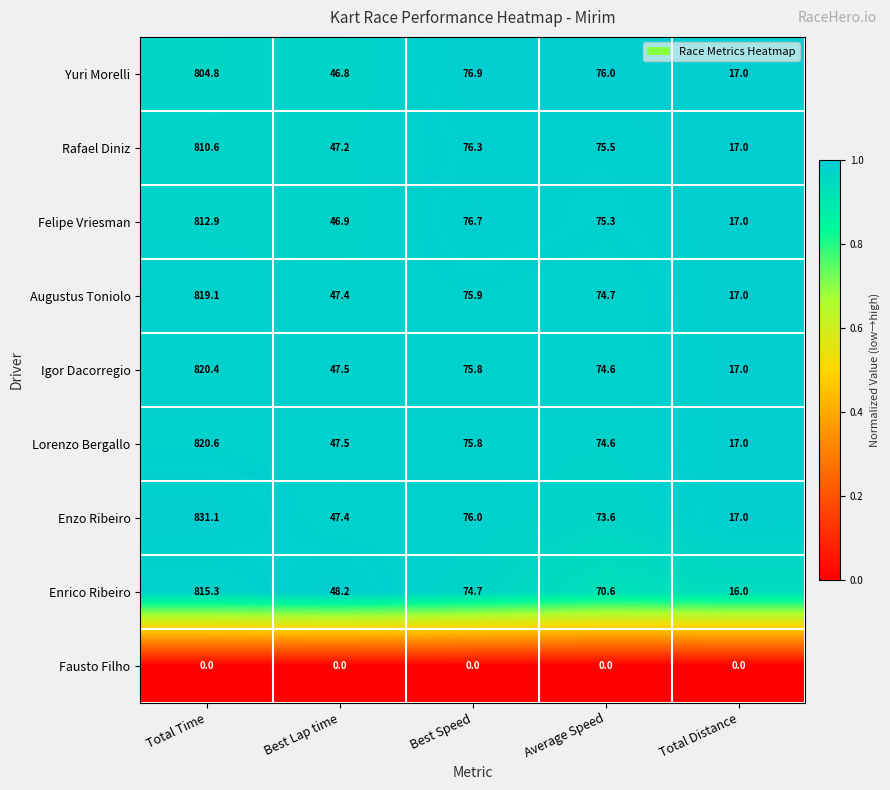

Which series changed the most between Best Speed and Average Speed?

Enrico Ribeiro